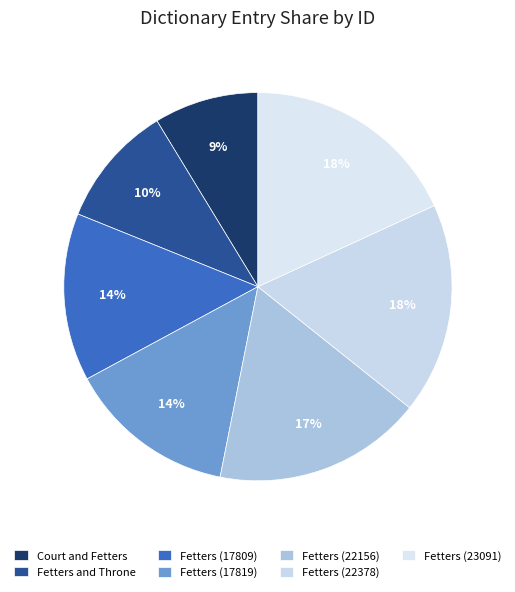

What portion of the pie excludes Fetters (17809)?

86.0%